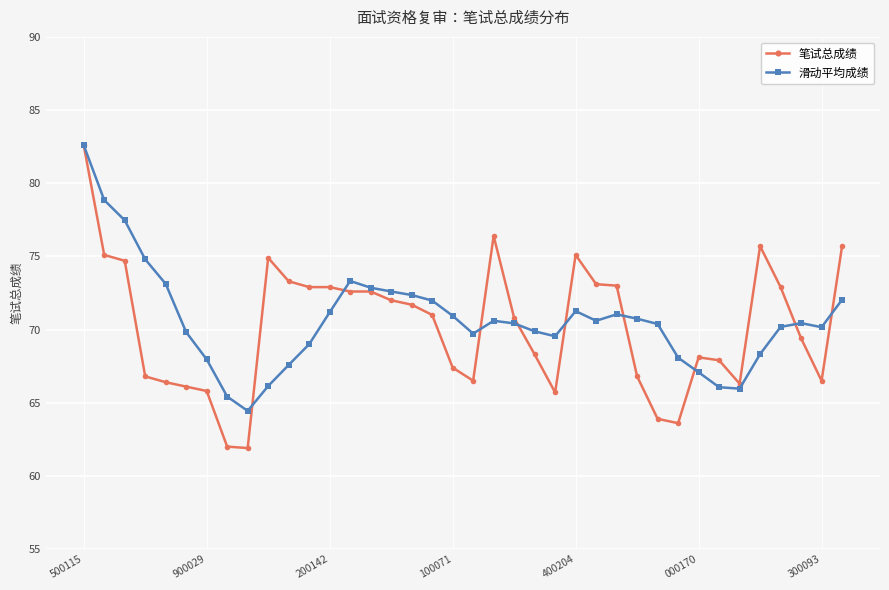

What is the lowest value of the 笔试总成绩 series?

61.9